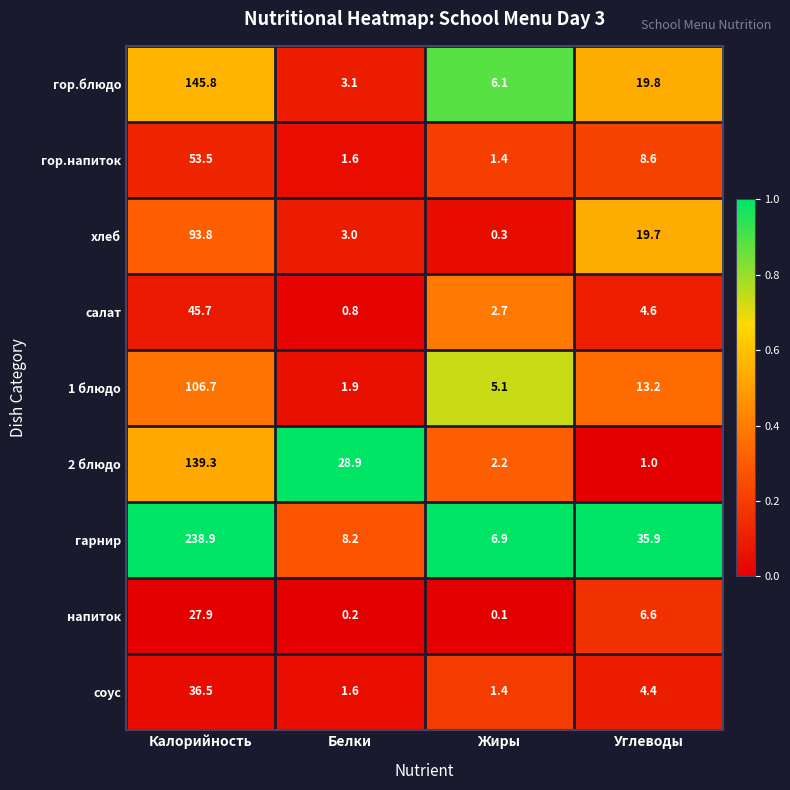

List the series in order of their peak value, highest first.

гарнир, гор.блюдо, 2 блюдо, 1 блюдо, хлеб, гор.напиток, салат, соус, напиток